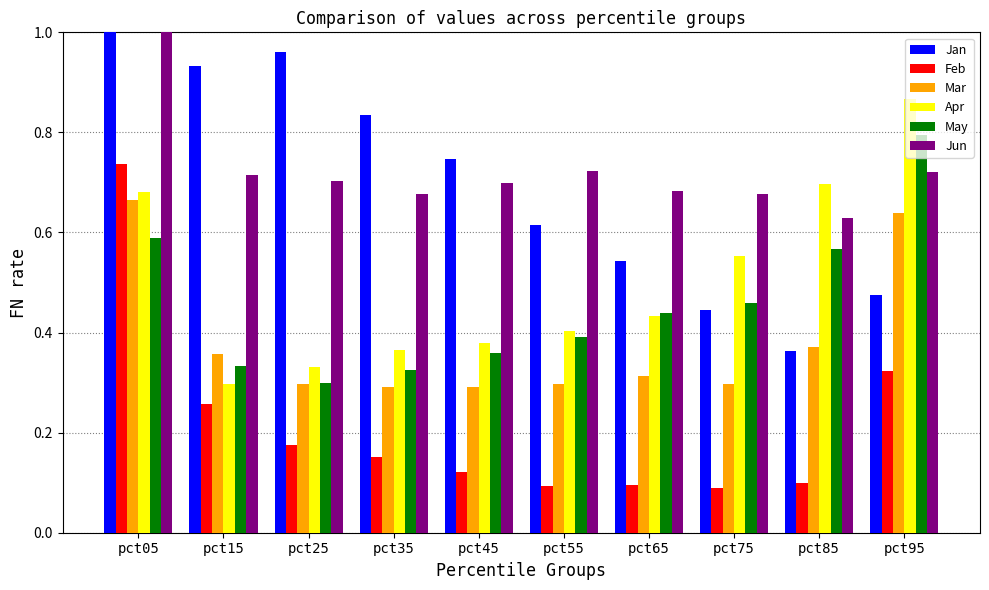

At which category is the sum across all series the highest?

pct05